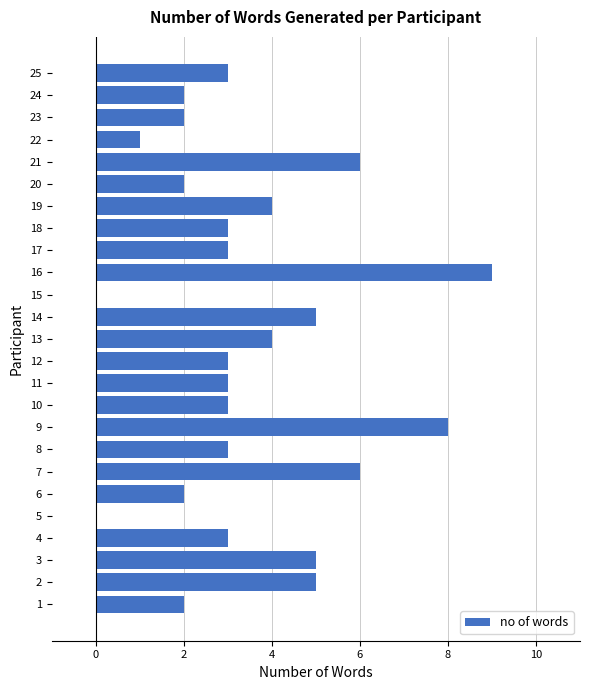

Reading bottom to top, transcribe all the data shown in this chart.

1=2	2=5	3=5	4=3	5=0	6=2	7=6	8=3	9=8	10=3	11=3	12=3	13=4	14=5	15=0	16=9	17=3	18=3	19=4	20=2	21=6	22=1	23=2	24=2	25=3